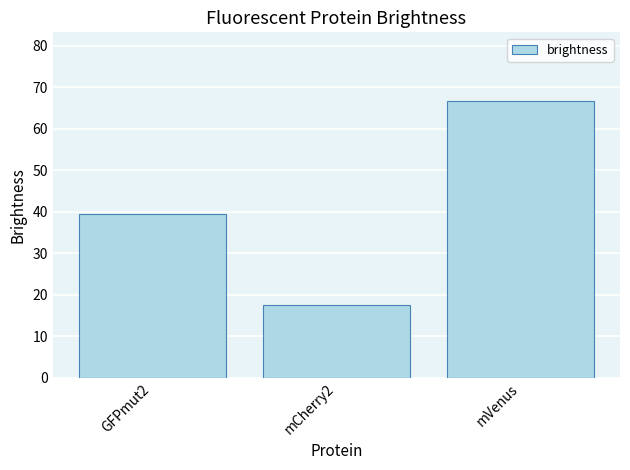

List the labels in order of value, smallest first.

mCherry2, GFPmut2, mVenus